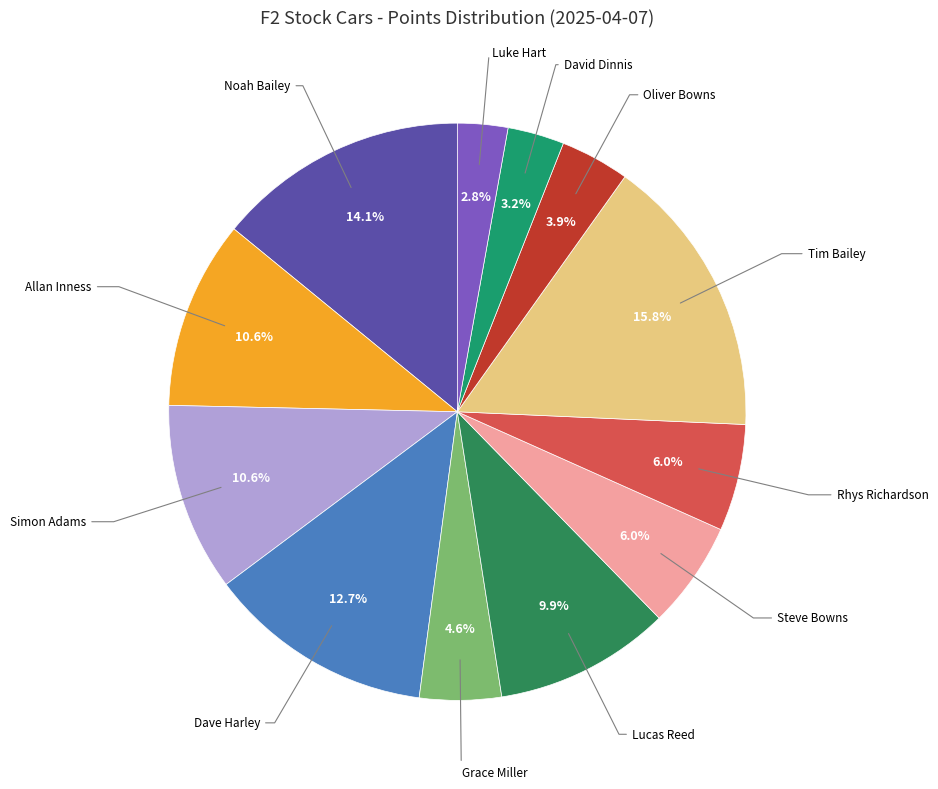

To the nearest percent, what is the average slice percentage?

8%